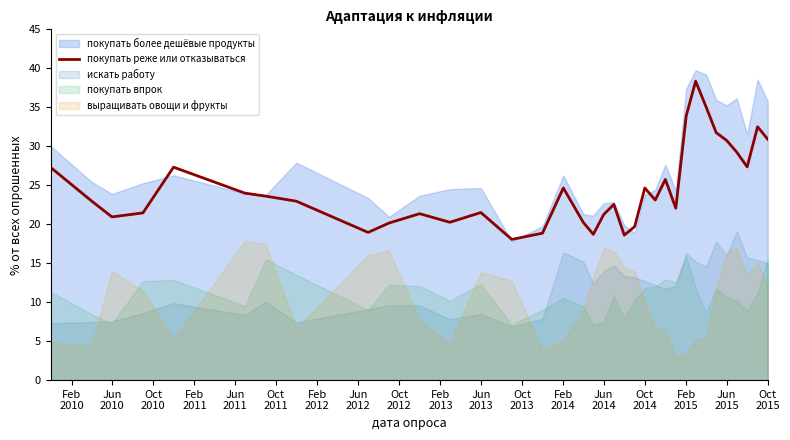

How many interior local peaks (higher than both neighbors) does the data have?

9